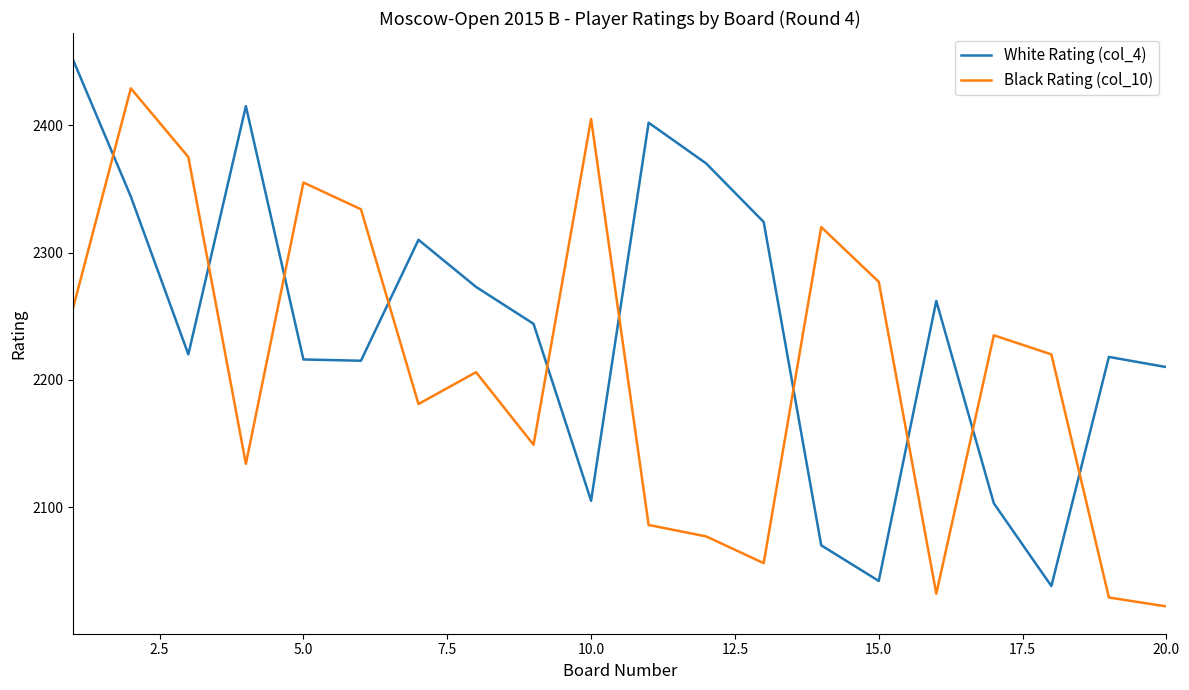

Rank the series by their maximum value, from lowest to highest.

Black Rating (col_10), White Rating (col_4)